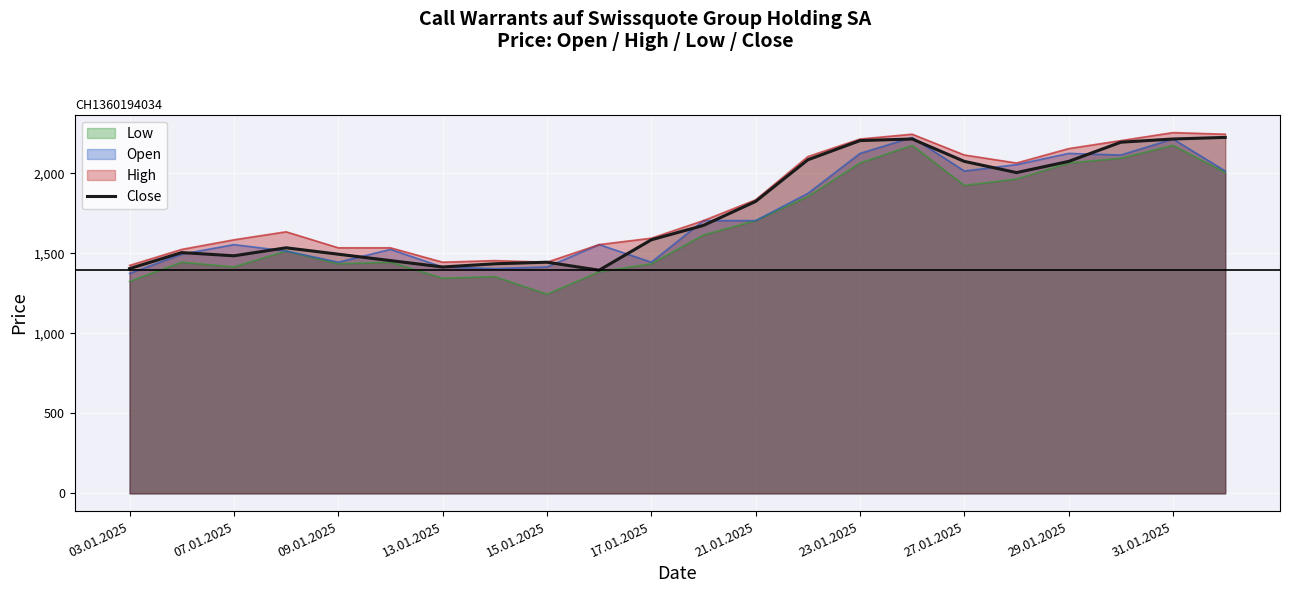

How many interior local peaks (higher than both neighbors) does the data have?

4